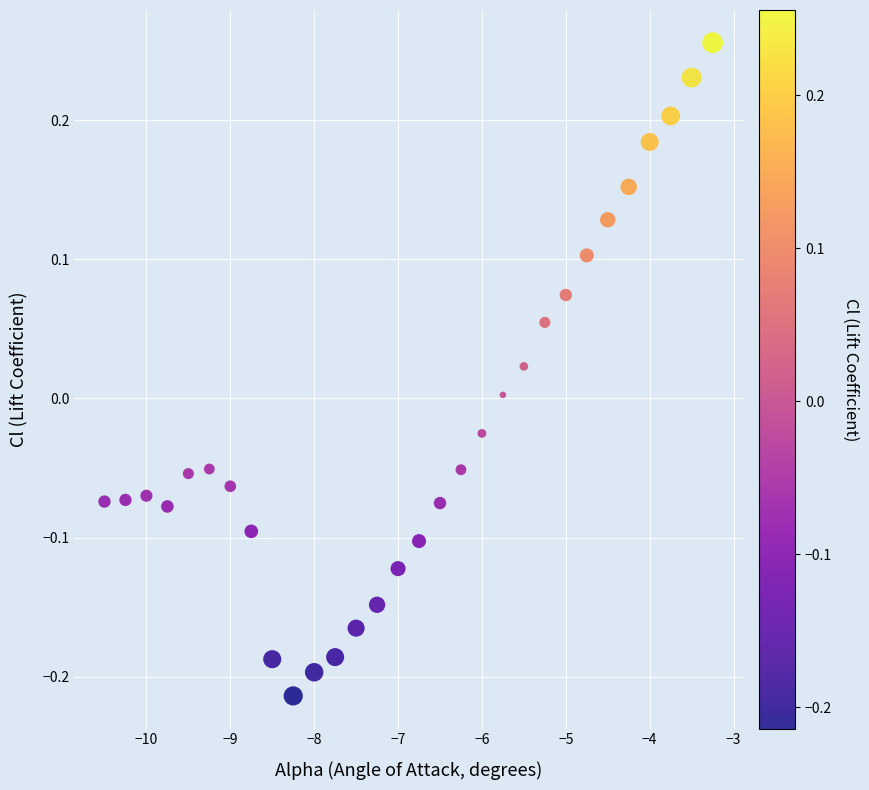

What is the range of Y values (max minus min)?

0.5